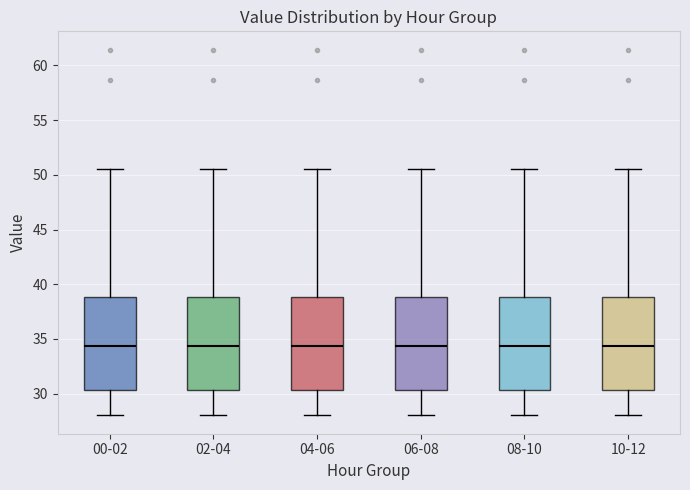

Where is the lower edge of the box for 06-08 on the y-axis? The values are not printed on the chart, so give them approximately, as read against the axis.

30.5